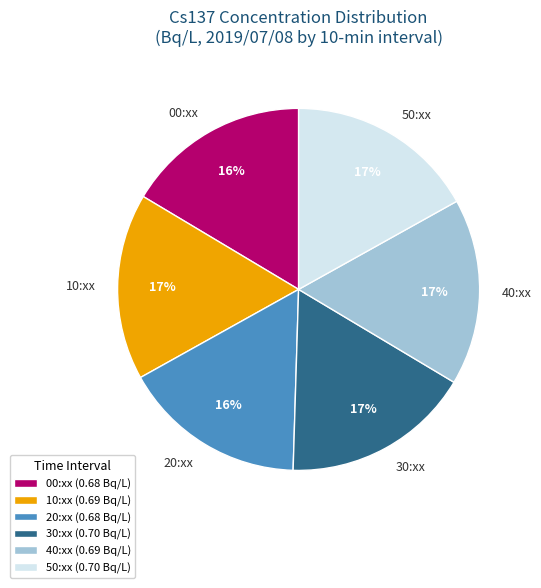

To the nearest percent, what percentage of the pie is 30:xx (0.70 Bq/L)?

17%